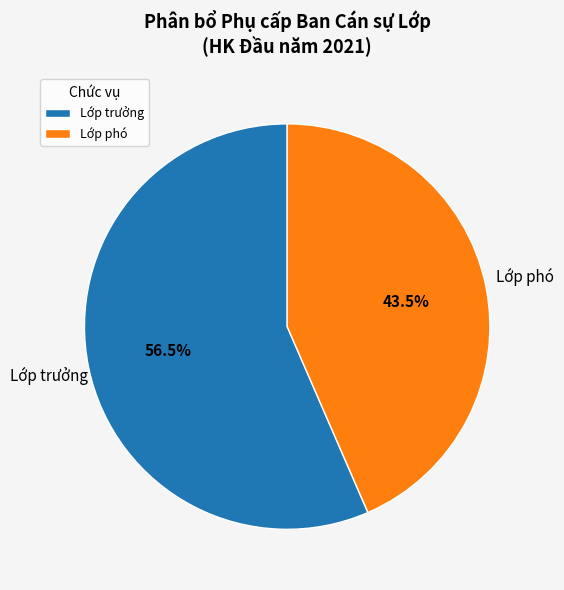

Rank the categories by value from lowest to highest.

Lớp phó, Lớp trưởng